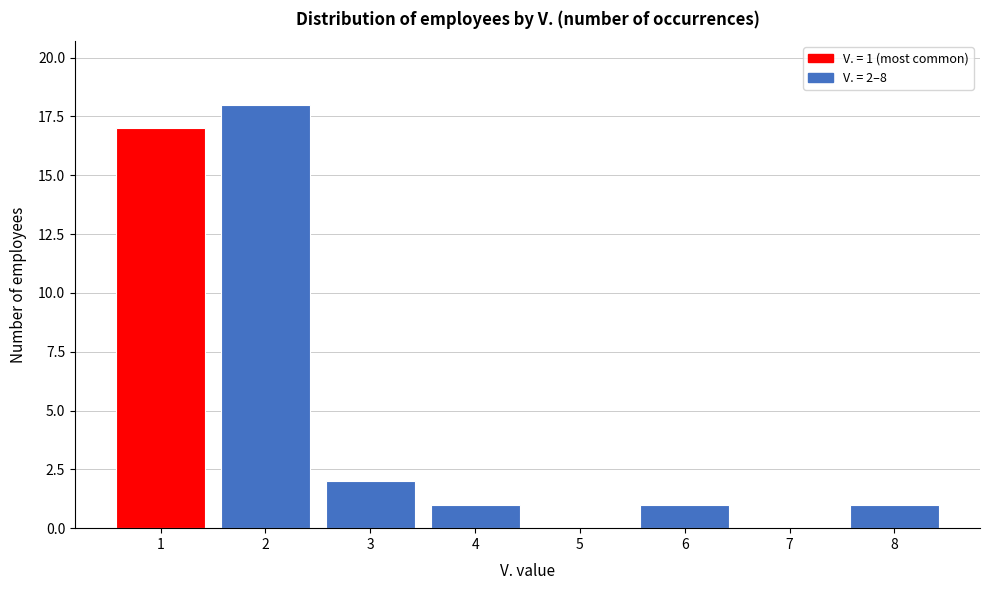

Reading right to left, what are all the values shown in this chart?

8=1	7=0	6=1	5=0	4=1	3=2	2=18	1=17